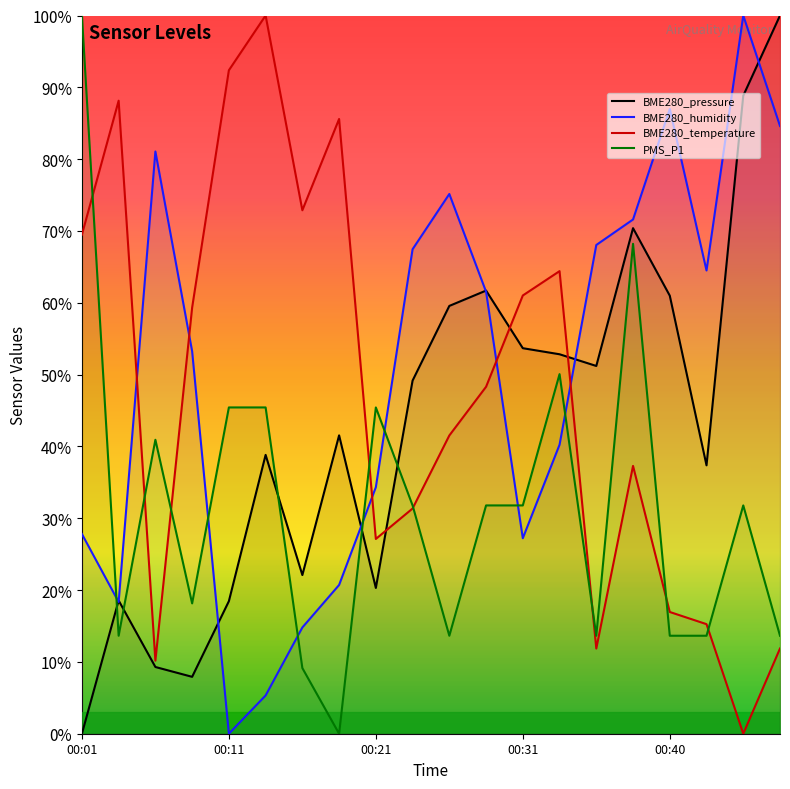

Rank the series at 00:13 from lowest to highest value.

BME280_humidity, BME280_pressure, PMS_P1, BME280_temperature